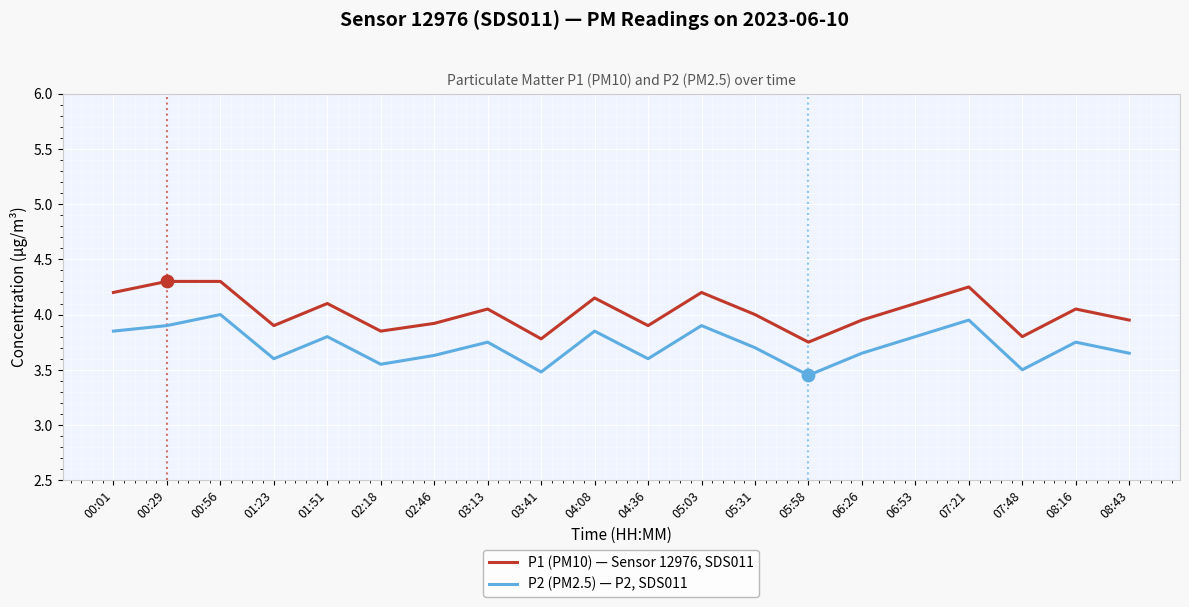

What is the spread (max minus min) of values at 07:48?

0.3